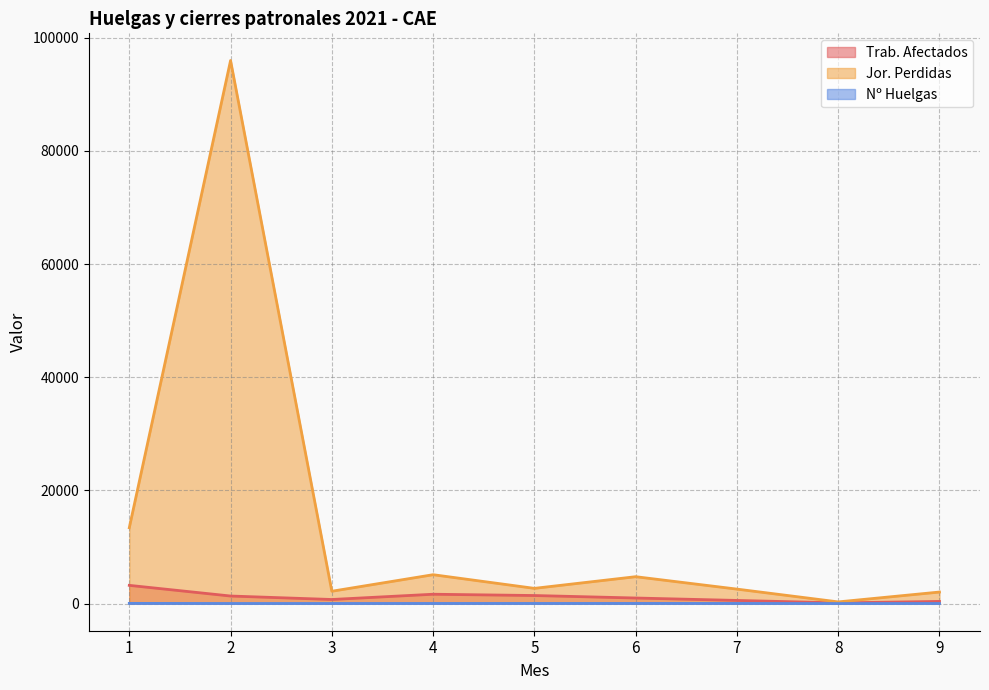

Reading left to right, extract all data points from this chart.

Trab. Afectados: 3218	1333	720	1649	1421	982	554	120	379
Jor. Perdidas: 13403	95972	2179	5101	2688	4749	2555	295	2037
Nº Huelgas: 34	15	15	21	22	24	23	4	14